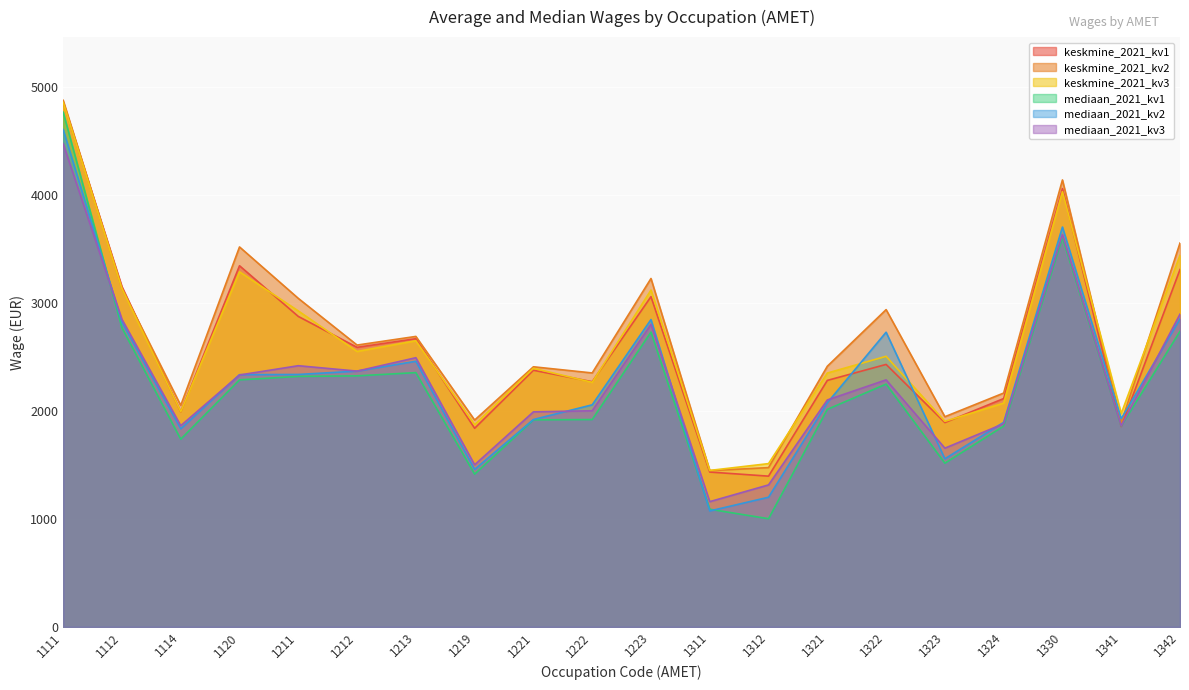

Rank the series by their maximum value, from highest to lowest.

keskmine_2021_kv2, keskmine_2021_kv1, keskmine_2021_kv3, mediaan_2021_kv1, mediaan_2021_kv2, mediaan_2021_kv3